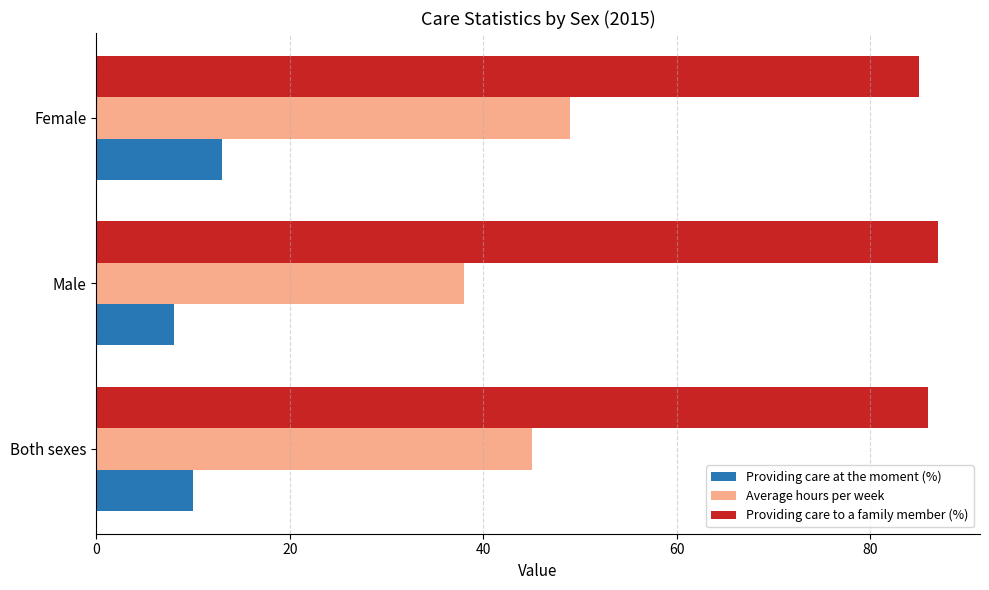

What is the difference between the maximum and minimum values in the Average hours per week series?

11